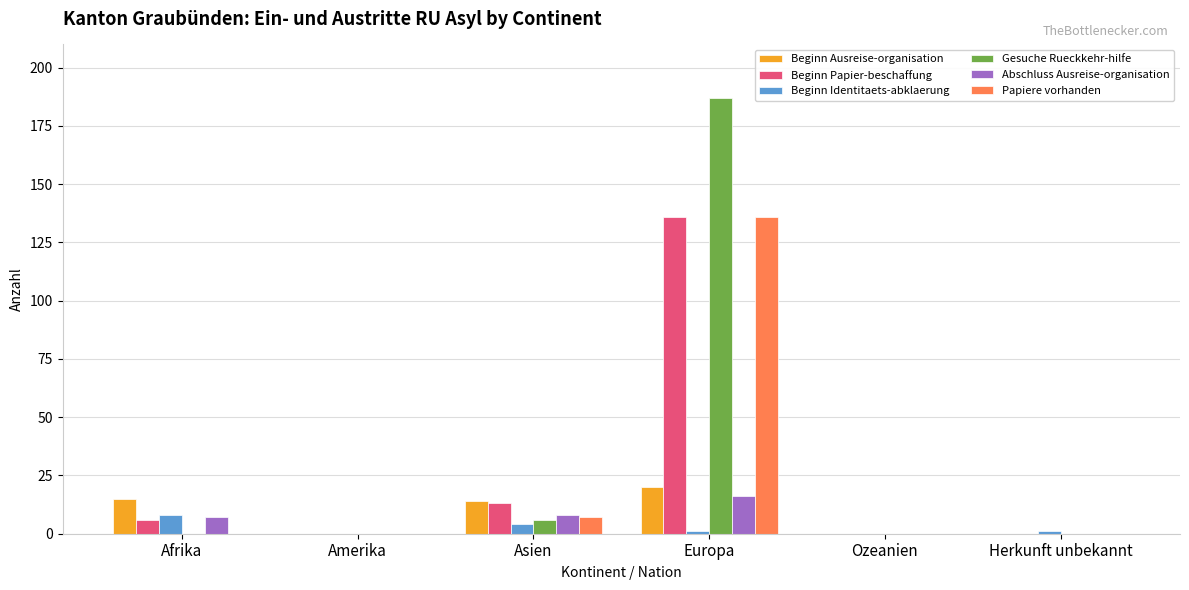

What is the difference between the Beginn Papier-beschaffung values at Amerika and Asien?

13